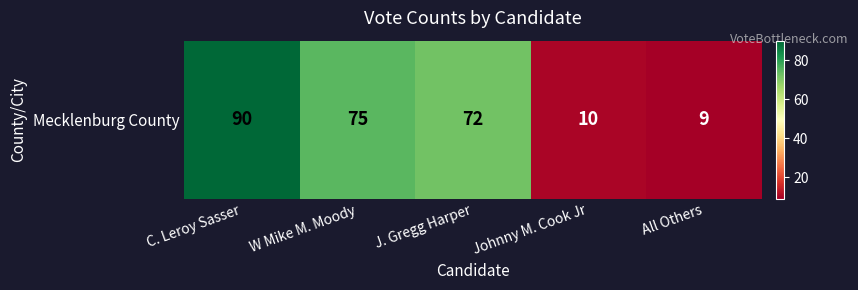

Where does the data first go above 72?

C. Leroy Sasser